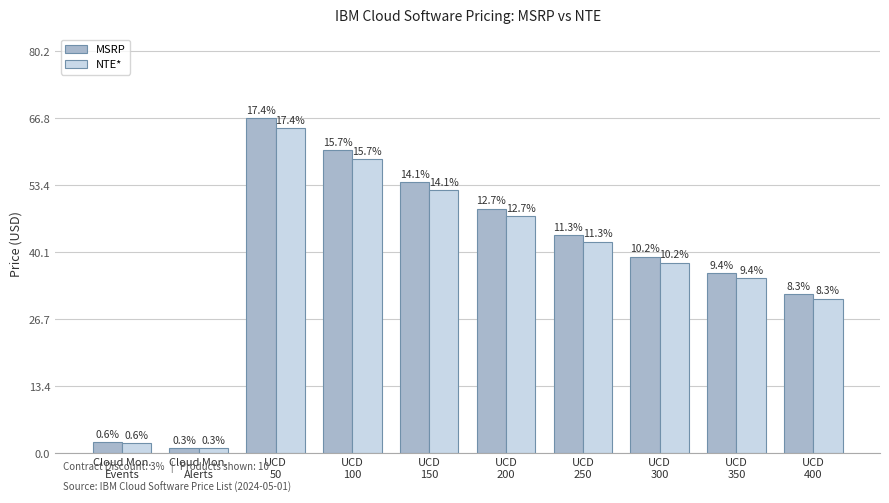

How many bars are there in each group?

2